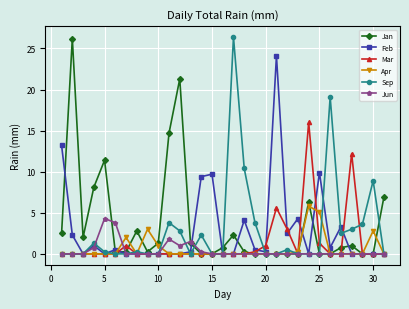

Which series has the largest total across all categories?

Jan